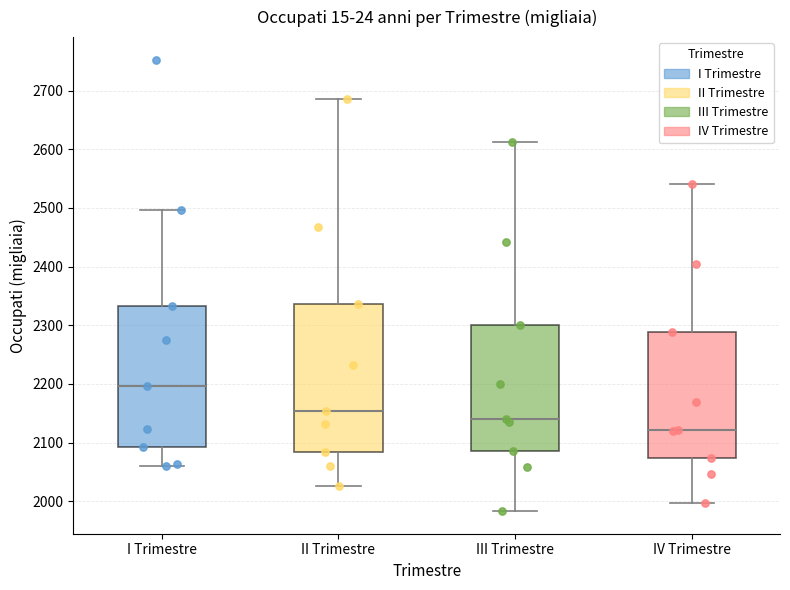

Which box has the lowest median line?

IV Trimestre